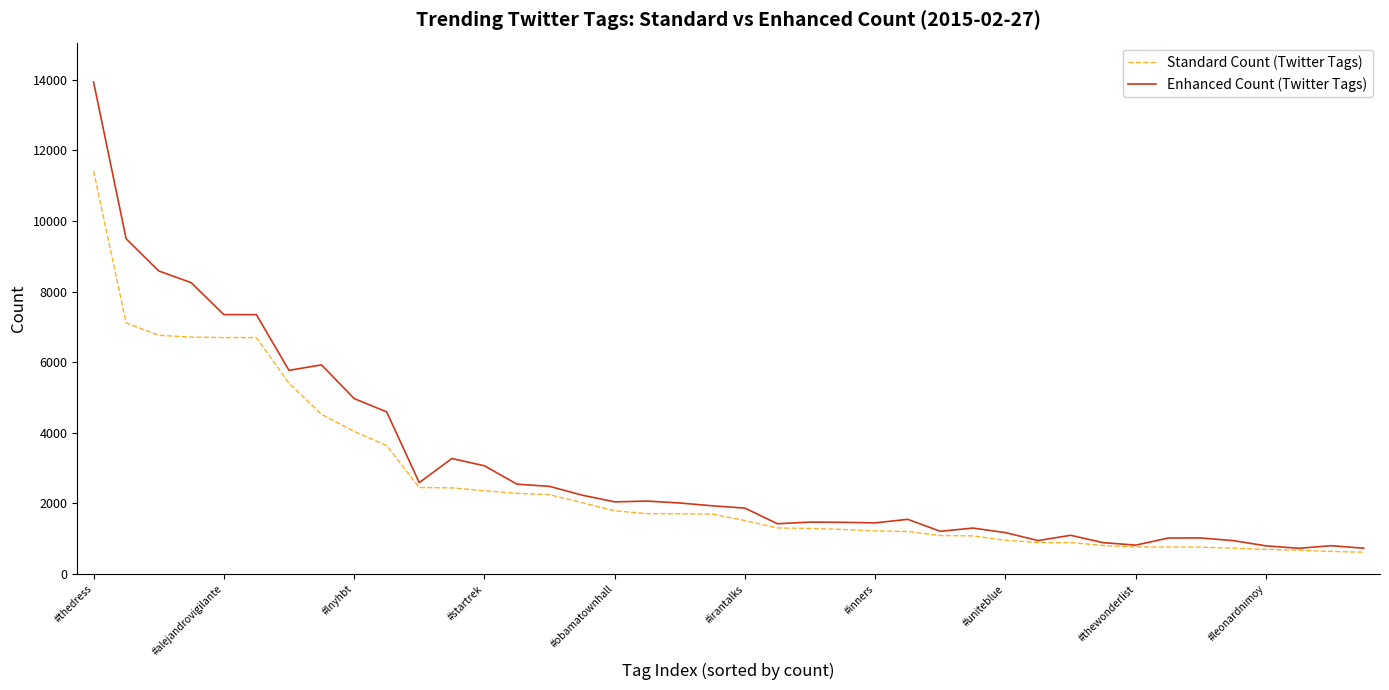

Which series has the largest total across all categories?

Enhanced Count (Twitter Tags)